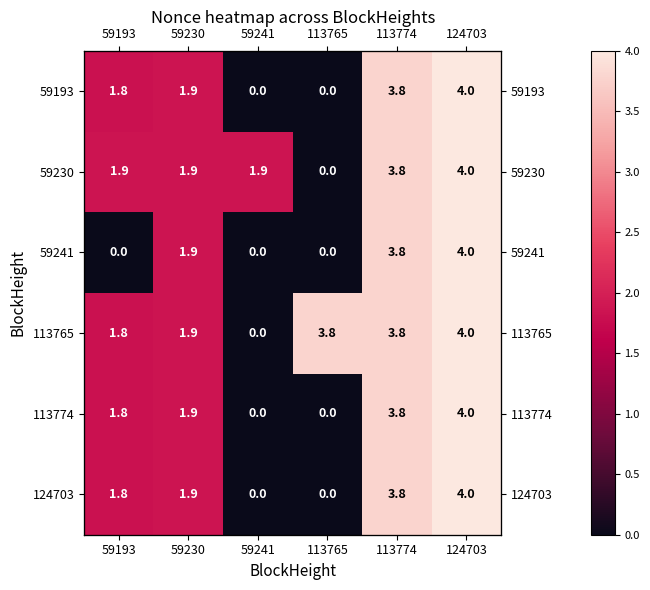

How many values in the 59230 series are below 1?

1